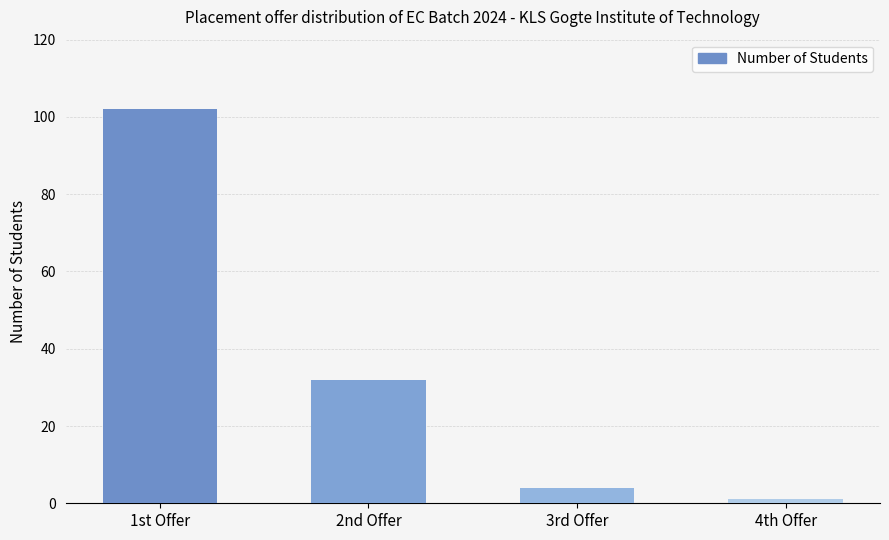

What is the label of the 4th bar from the right?

1st Offer